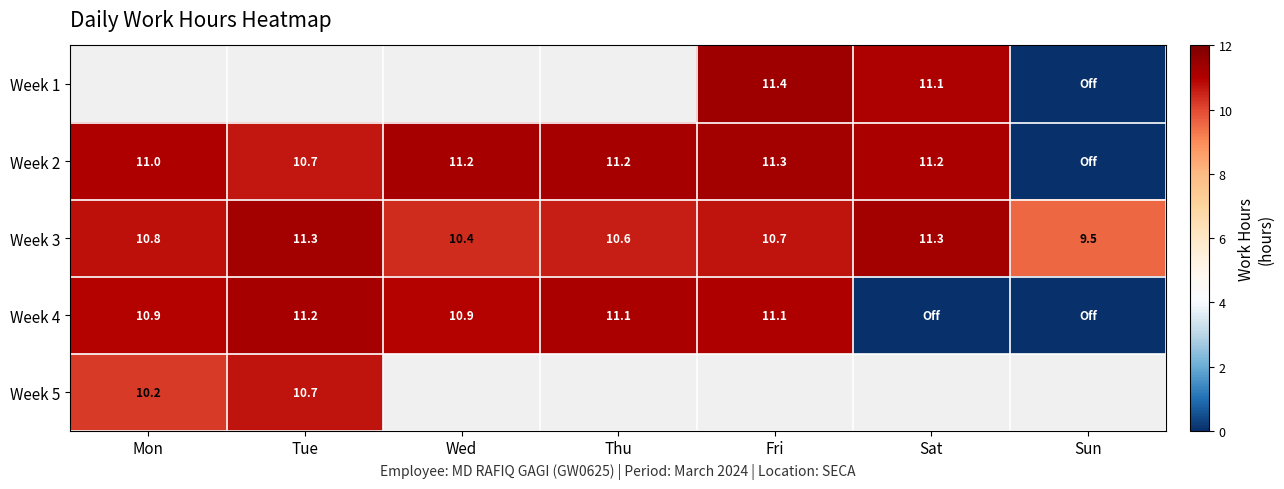

Is the value of Week 5 at Mon greater than the value of Week 3 at Fri?

No